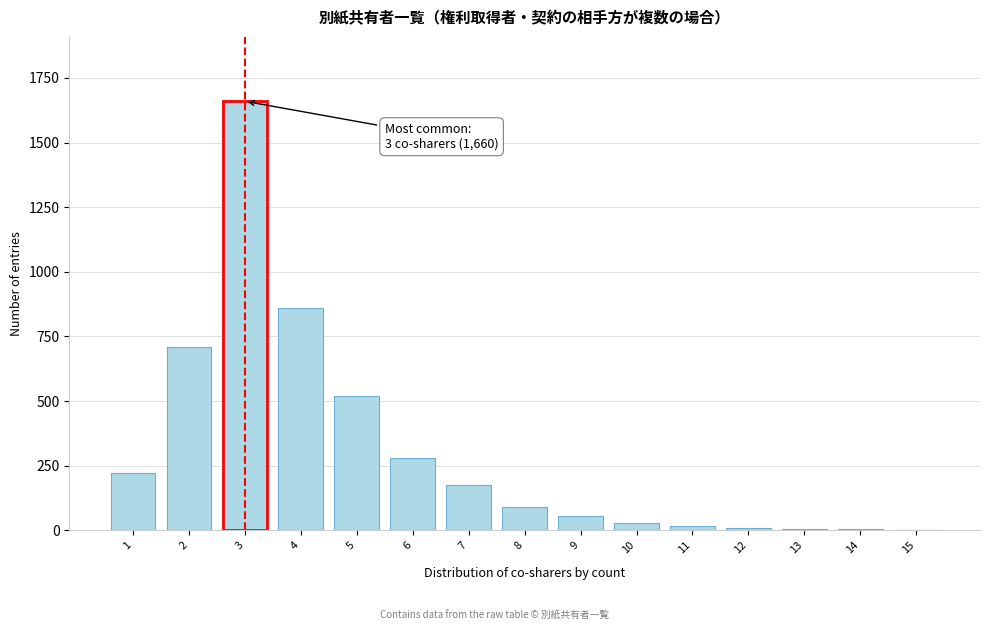

What is the greatest value displayed?

1660